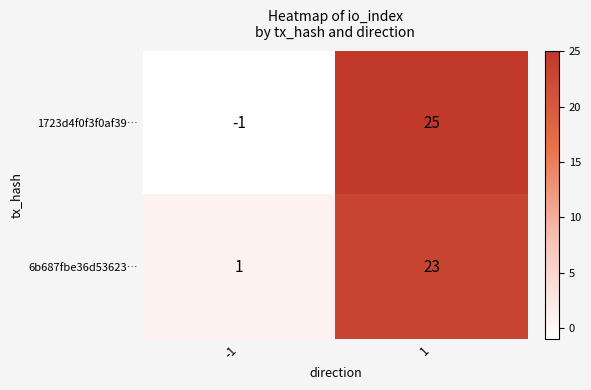

Is the value of 1723d4f0f3f0af39… at -1 greater than the value of 6b687fbe36d53623… at -1?

No